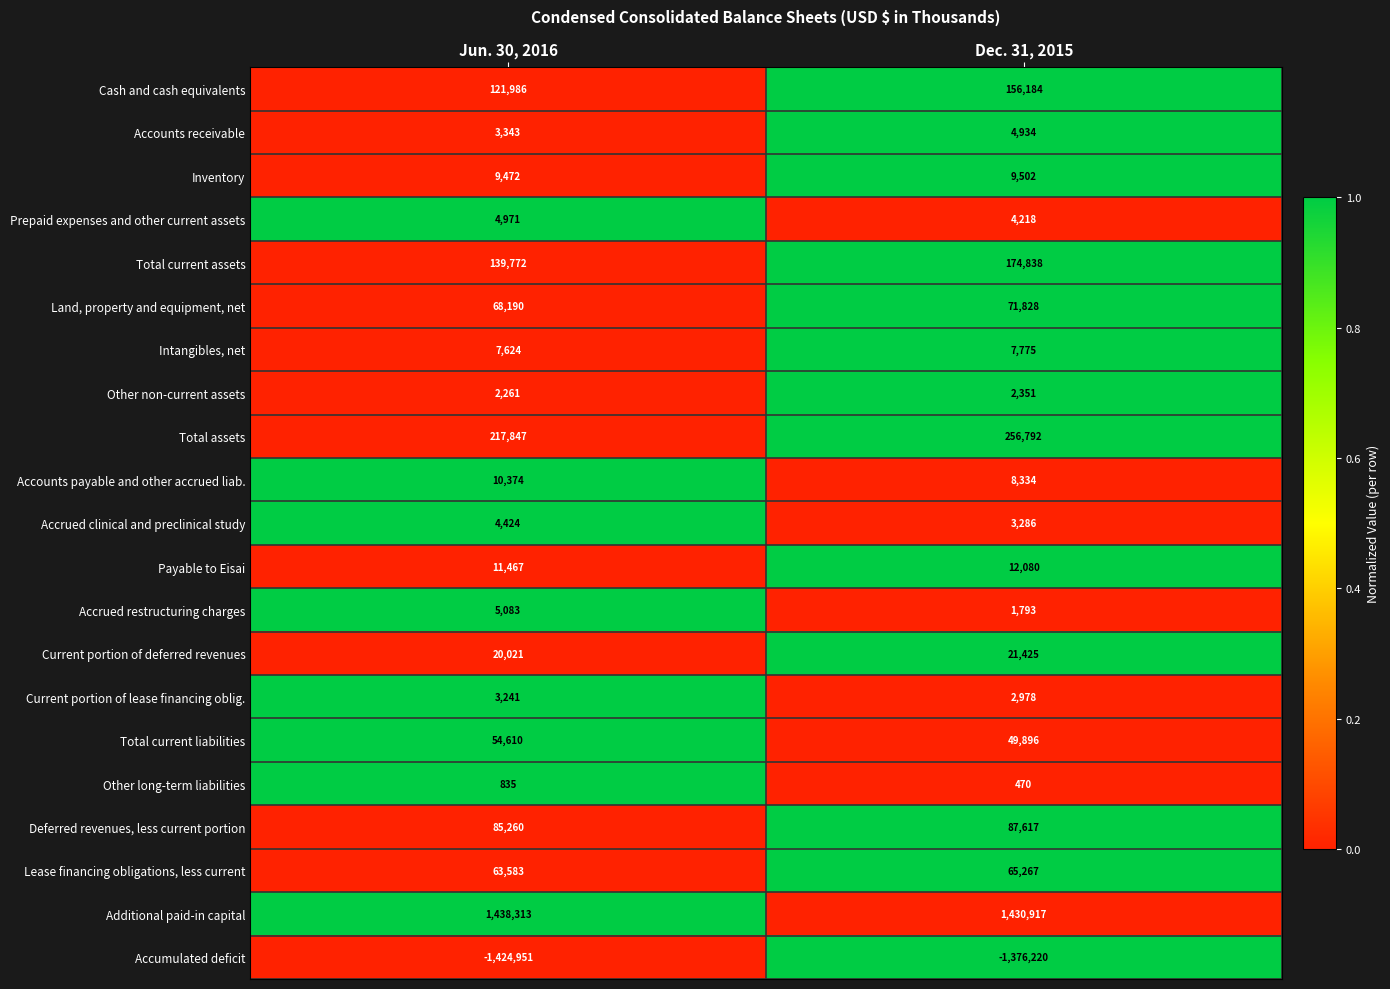

What is the maximum value shown in the chart?

1438313